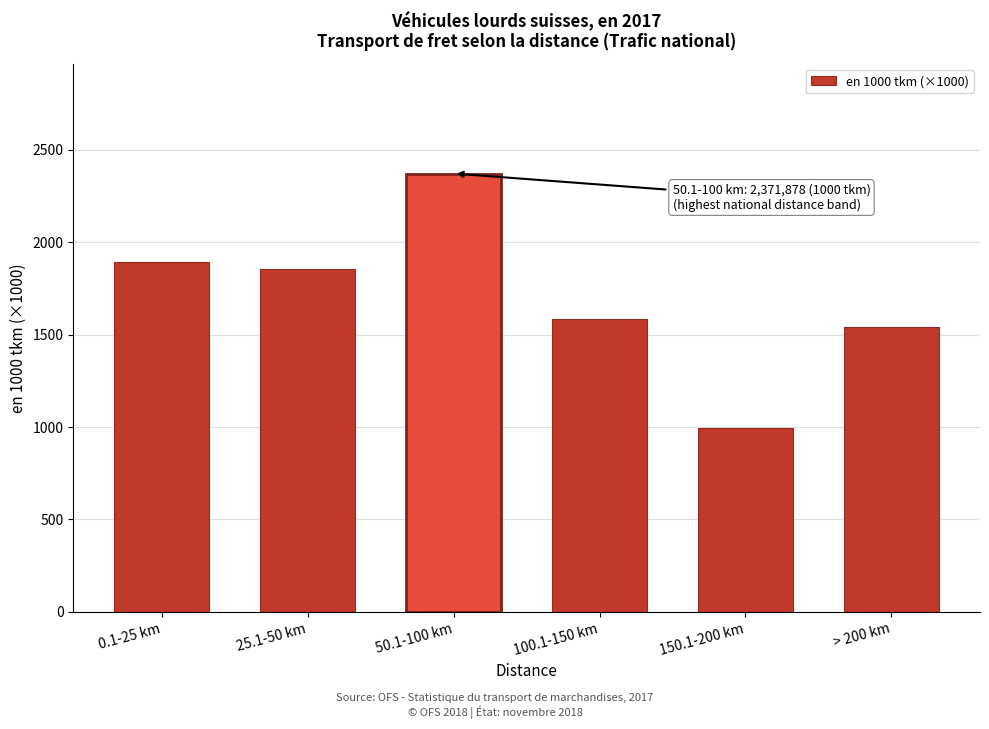

Reading left to right, what are all the values shown in this chart?

1894.1	1854.4	2371.9	1584.4	993.6	1541.9